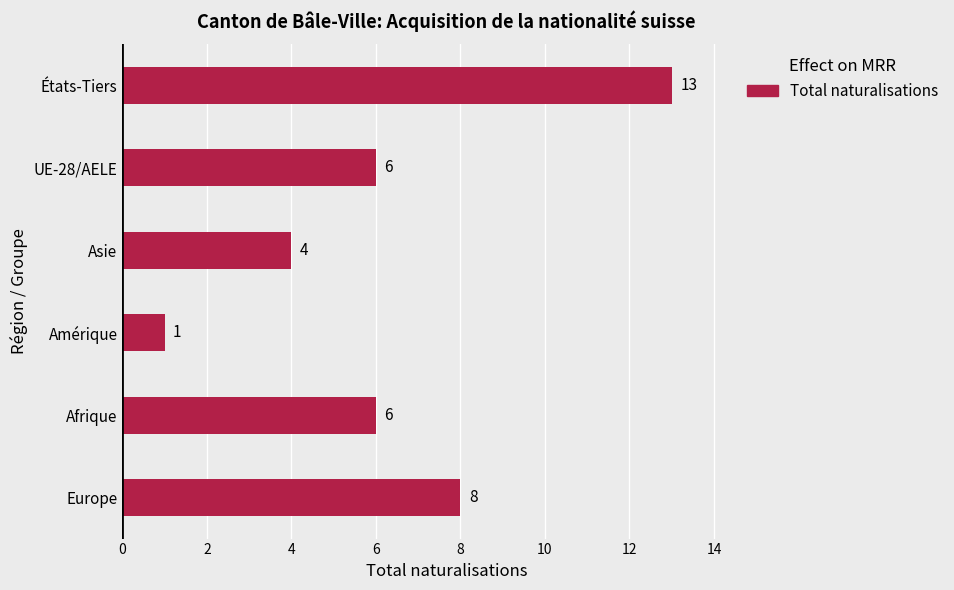

Reading bottom to top, transcribe all the data shown in this chart.

8	6	1	4	6	13